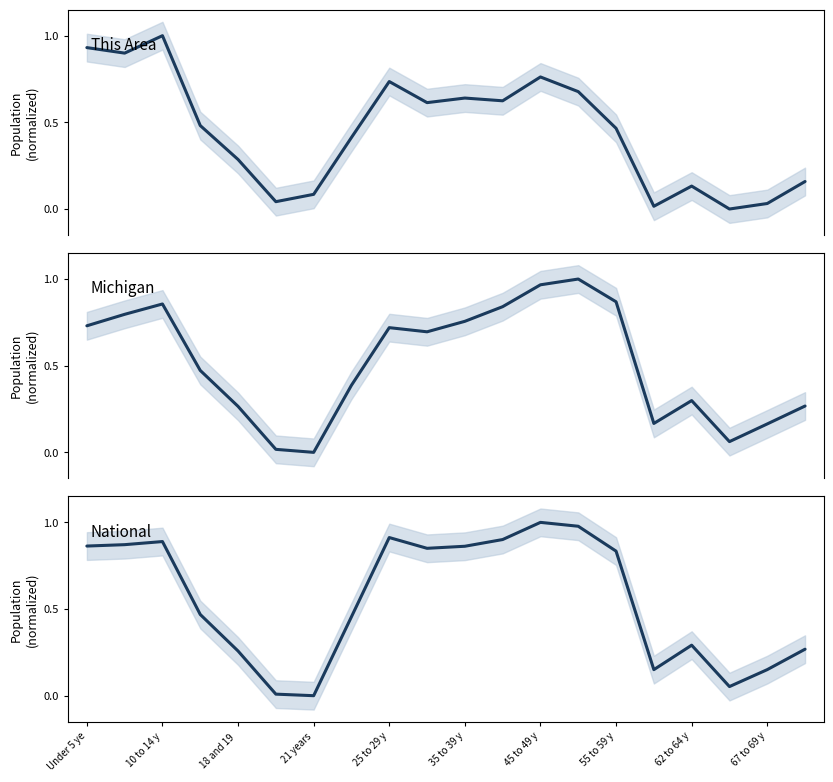

Does the chart display data point markers on the line(s)?

No